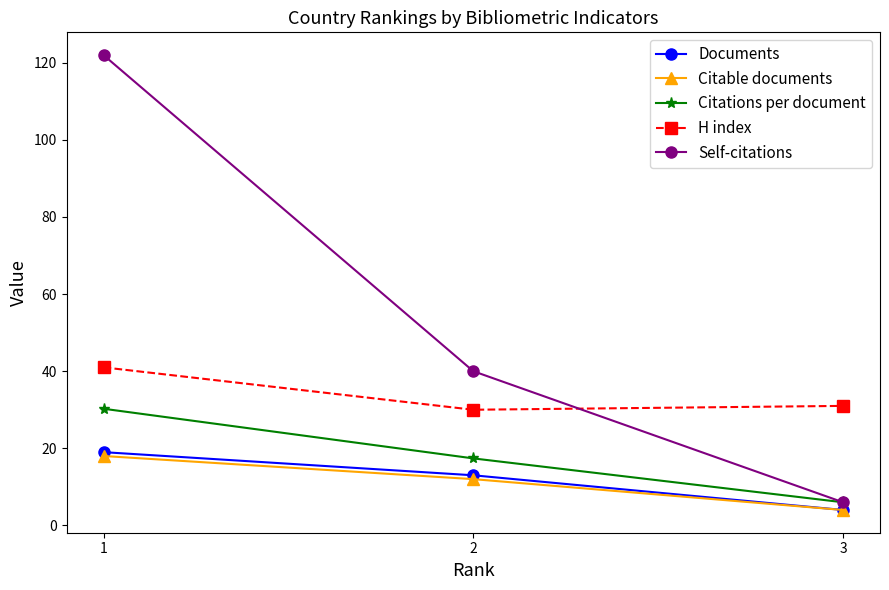

What is the approximate value of H index at 3?

31.0